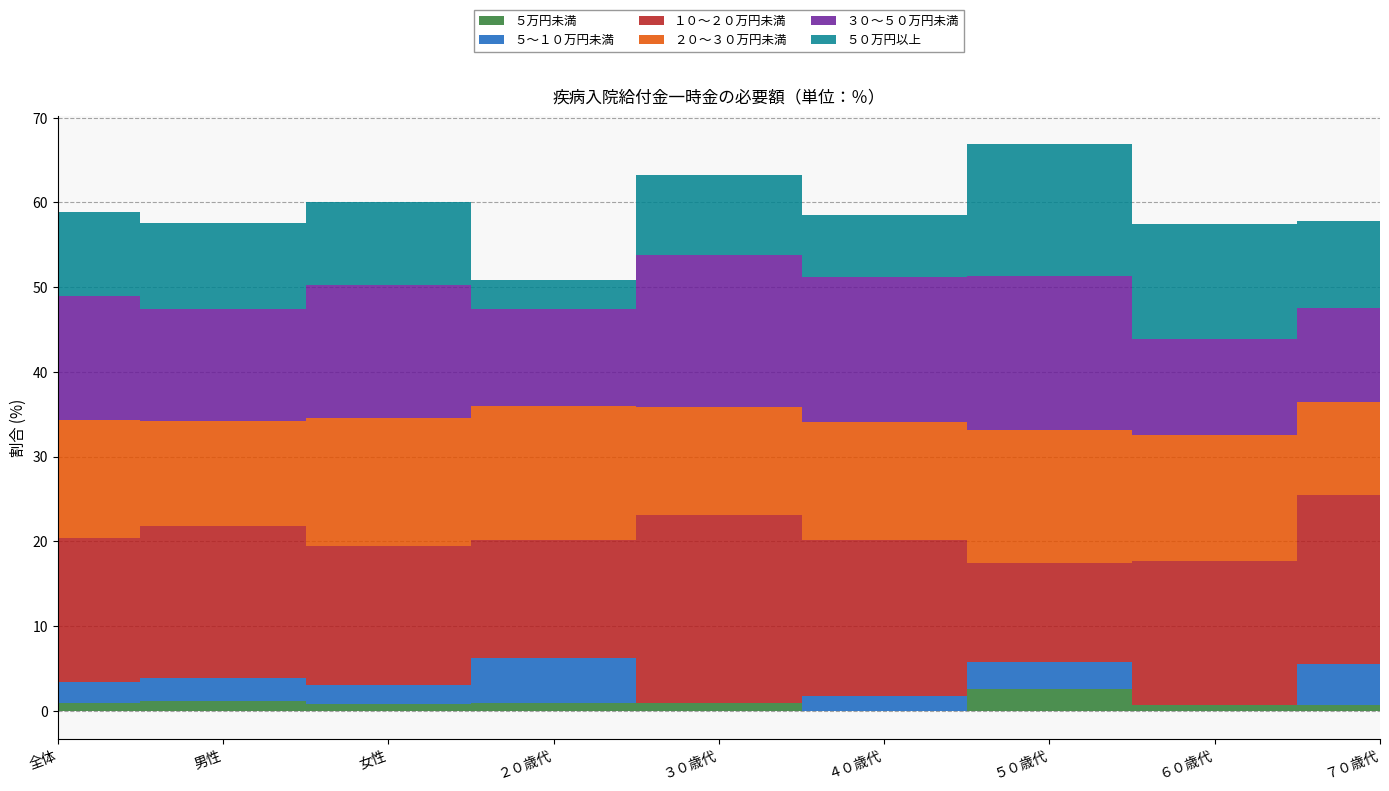

At ５０歳代, list the series in order from largest to smallest.

３０～５０万円未満, ２０～３０万円未満, ５０万円以上, １０～２０万円未満, ５～１０万円未満, ５万円未満